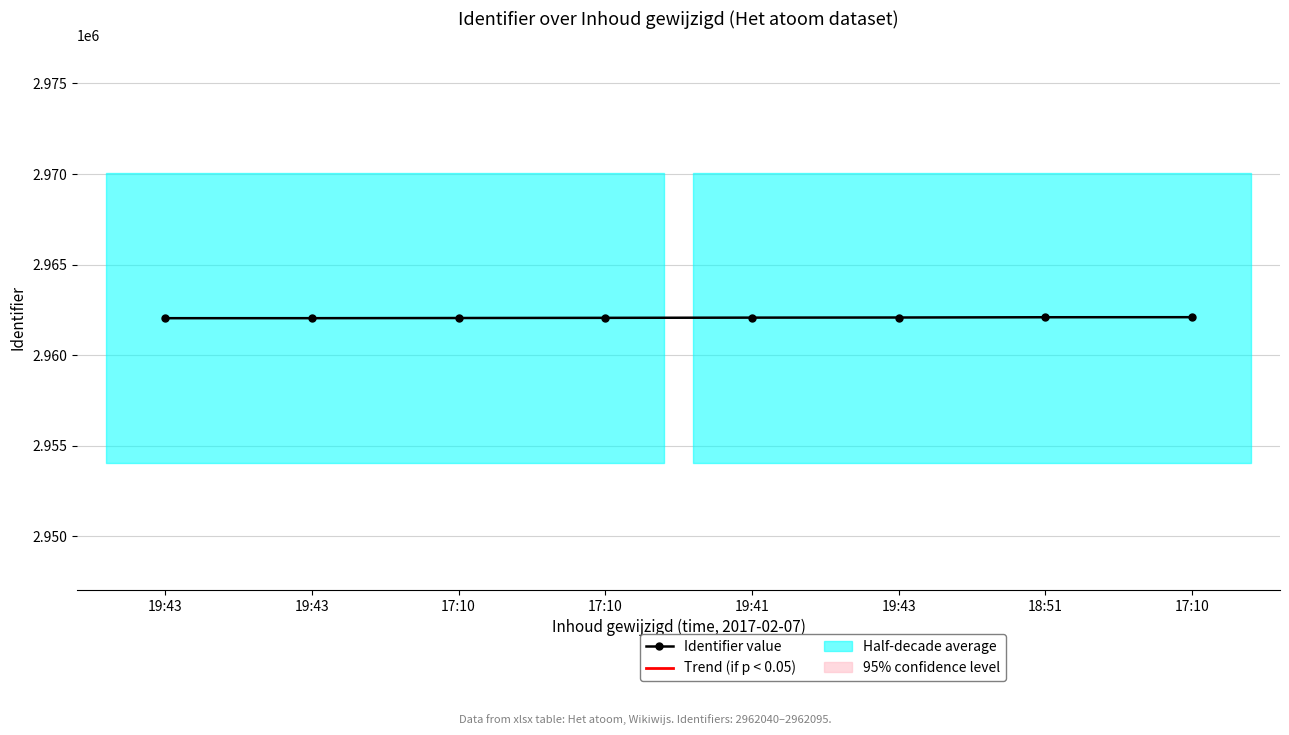

Reading left to right, list all the values displayed in this chart.

19:43=2962040	19:43=2962041	17:10=2962050	17:10=2962059	19:41=2962071	19:43=2962078	18:51=2962092	17:10=2962095